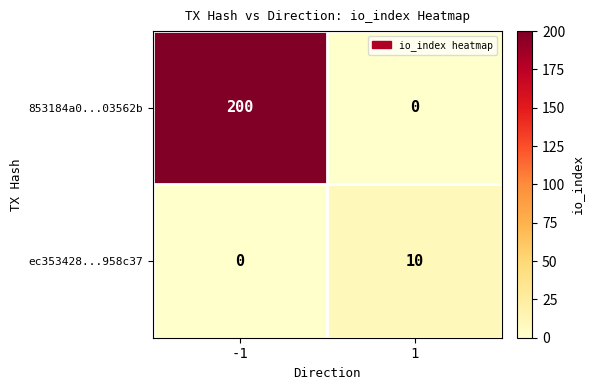

List the series in order of their peak value, highest first.

853184a0...03562b, ec353428...958c37